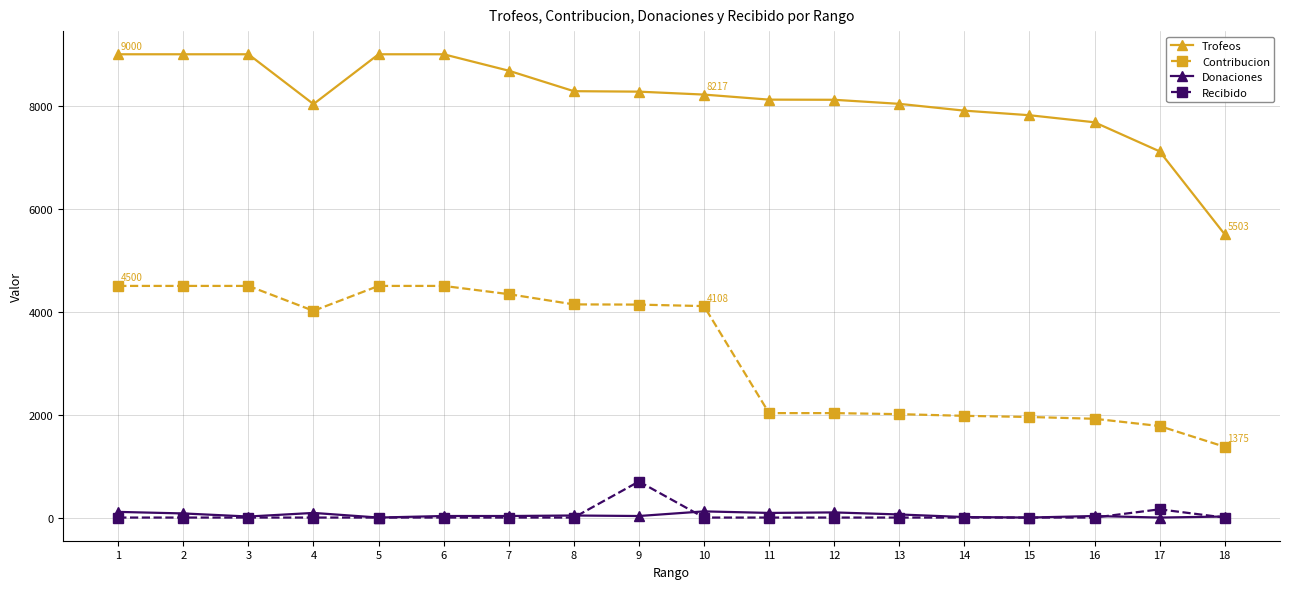

Does the chart display data point markers on the line(s)?

Yes